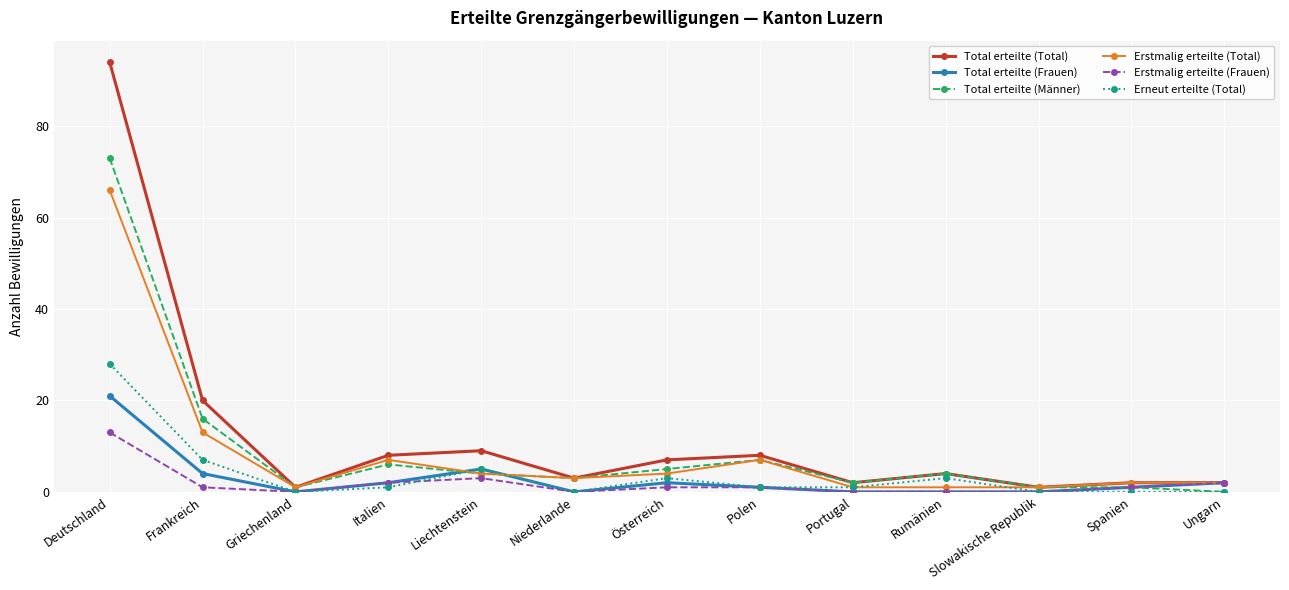

Is this an area chart (filled region under the line)?

No